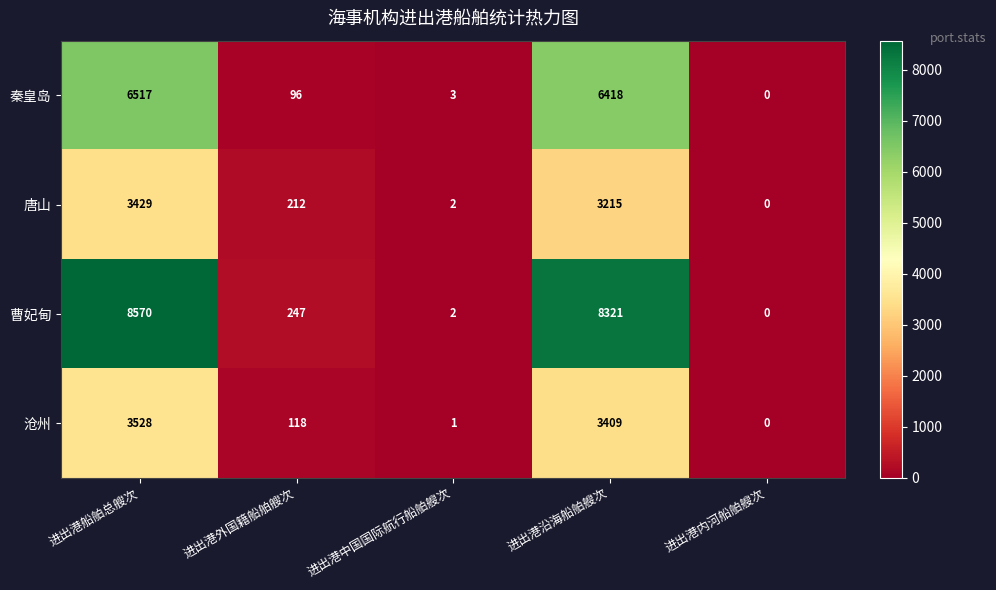

Which series has the largest range (max minus min)?

曹妃甸